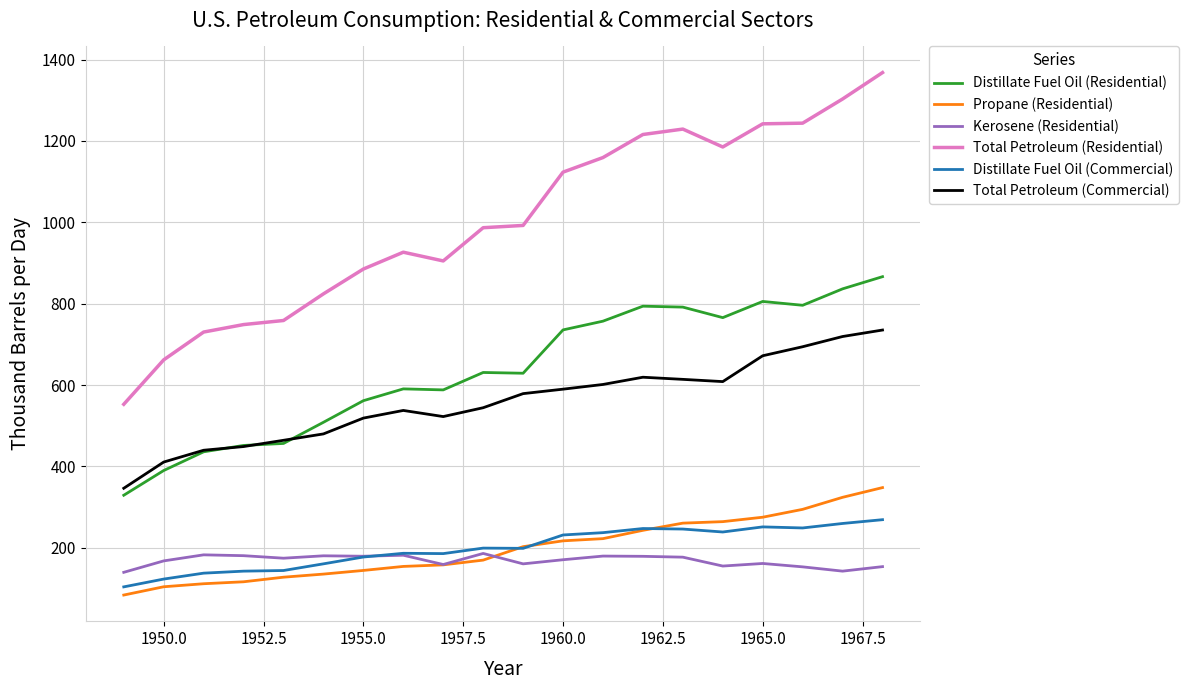

What is the smallest value displayed?

83.9